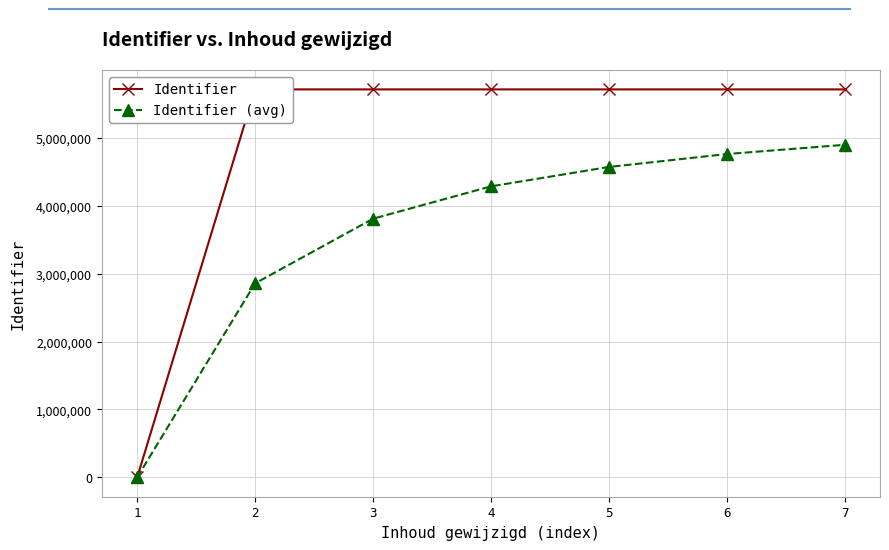

What is the value of the Identifier point at the 3rd from the left?

5714282